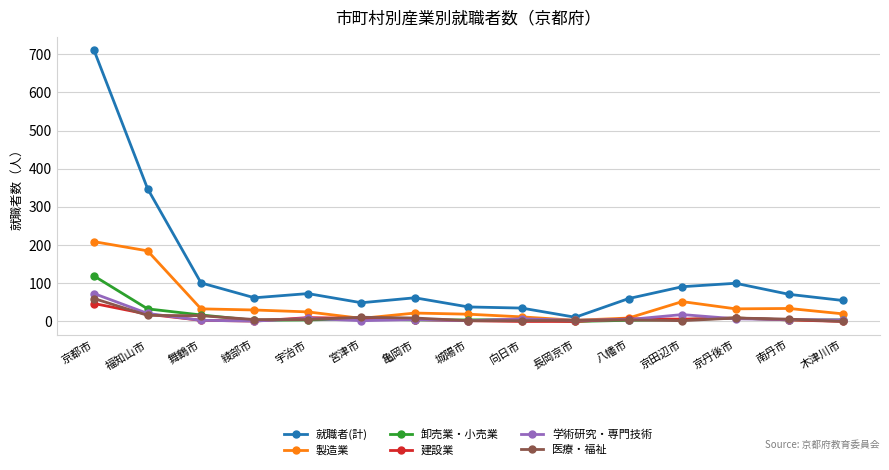

Which series has the largest range (max minus min)?

就職者(計)